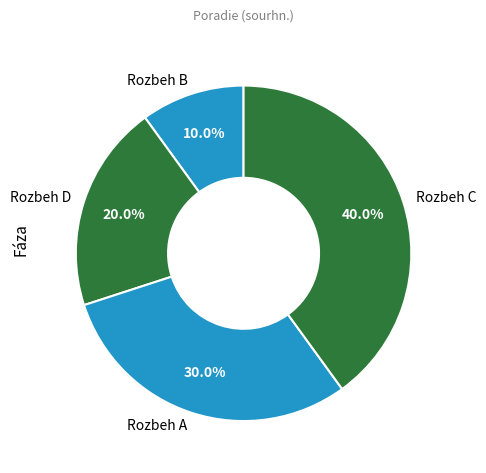

Rank the categories by value from highest to lowest.

Rozbeh C, Rozbeh A, Rozbeh D, Rozbeh B